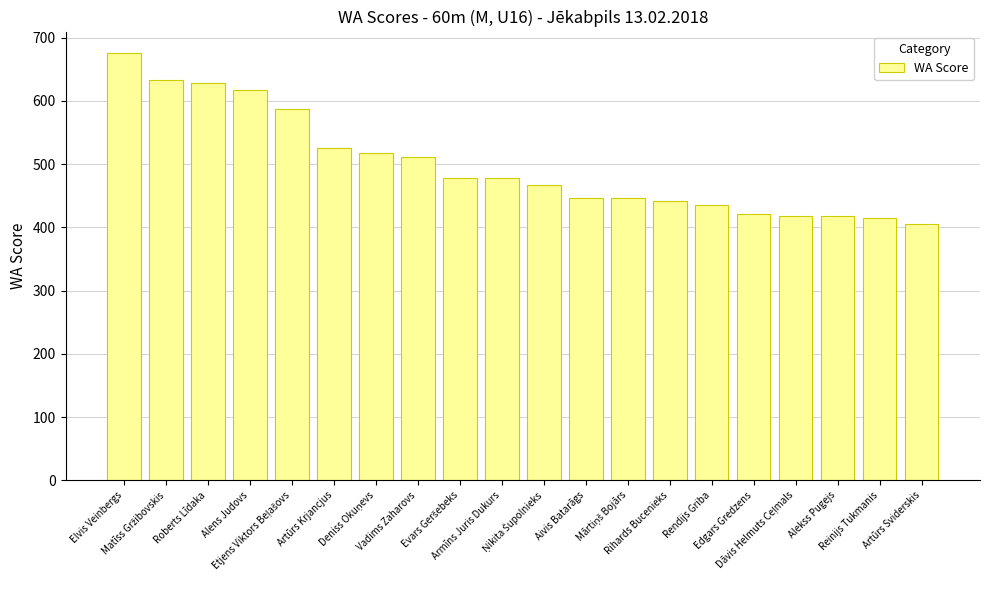

Is it true that the value at Reinijs Tukmanis is 415?

True